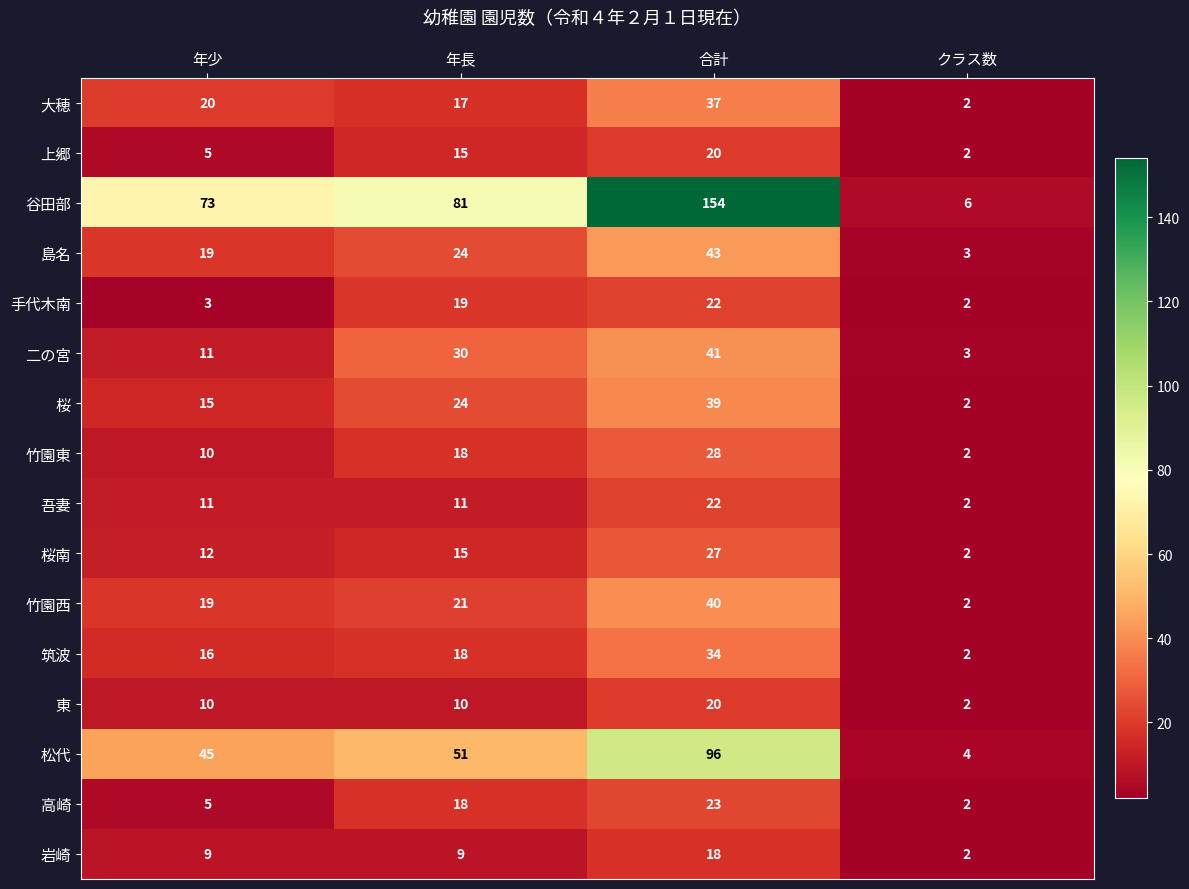

At which category is the sum across all series the highest?

合計